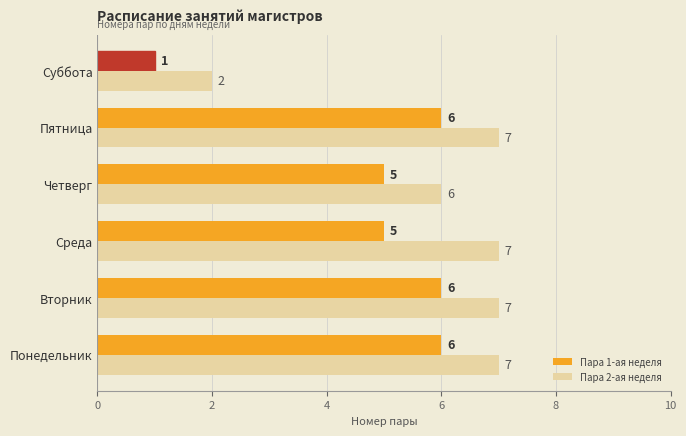

What is the sum of the Пара 1-ая неделя values at Среда and Суббота?

6